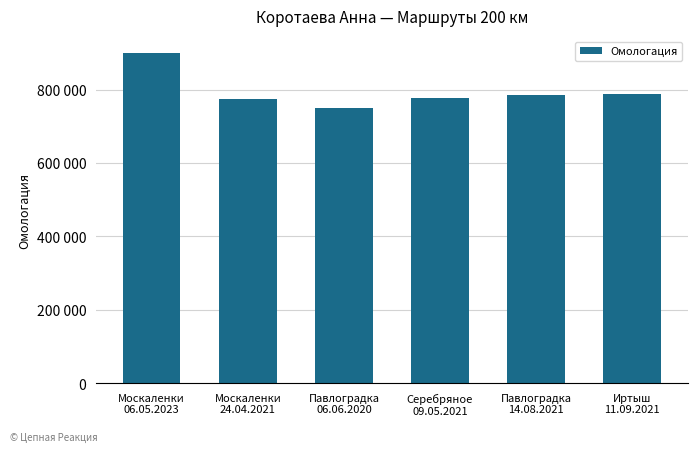

List the labels in order of value, largest first.

Москаленки
06.05.2023, Иртыш
11.09.2021, Павлоградка
14.08.2021, Серебряное
09.05.2021, Москаленки
24.04.2021, Павлоградка
06.06.2020